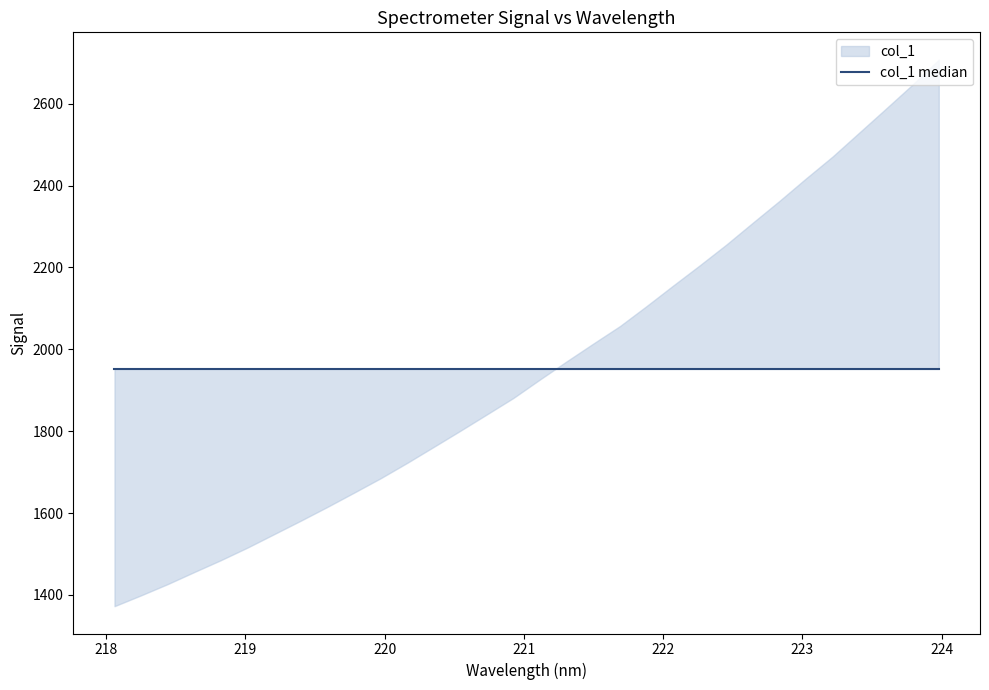

Reading left to right, list all the values displayed in this chart.

218.0596=1372.5	218.2508=1399.0	218.442=1426.5	218.6332=1456.0	218.8244=1485.0	219.0156=1515.8	219.2067=1548.5	219.3979=1581.4	219.589=1615.0	219.7801=1649.8	219.9712=1685.0	220.1623=1722.7	220.3533=1761.8	220.5444=1801.2	220.7354=1841.3	220.9264=1881.6	221.1174=1926.8	221.3083=1970.9	221.4993=2014.3	221.6902=2056.9	221.8812=2105.7	222.0721=2155.8	222.263=2205.2	222.4538=2255.9	222.6447=2309.5	222.8355=2362.6	223.0264=2417.6	223.2172=2471.1	223.408=2529.3	223.5987=2587.5	223.7895=2646.3	223.9802=2707.8